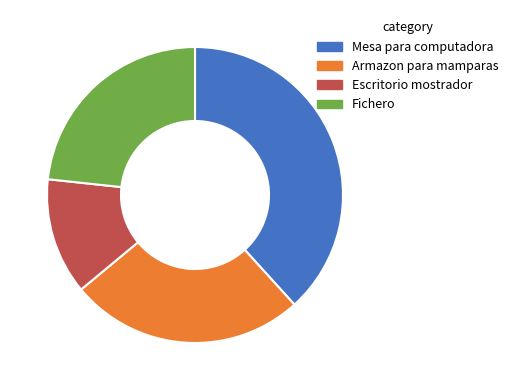

True or false: Mesa para computadora accounts for 33% of the total.

False